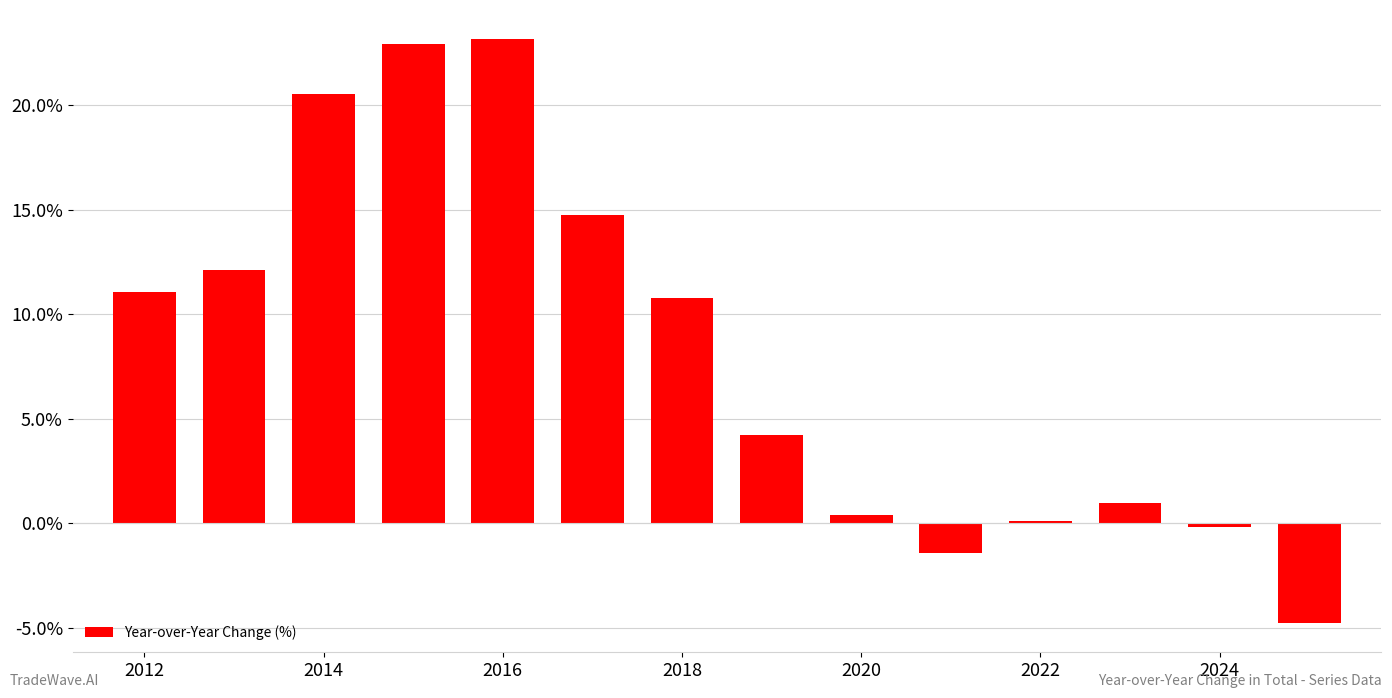

What is the greatest value displayed?

23.2